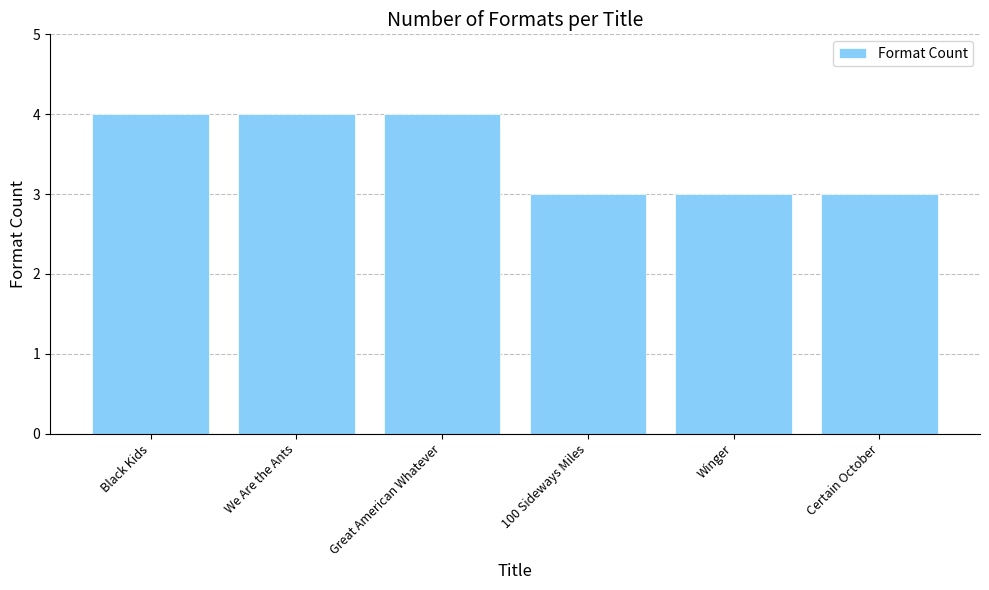

Read the value at We Are the Ants.

4